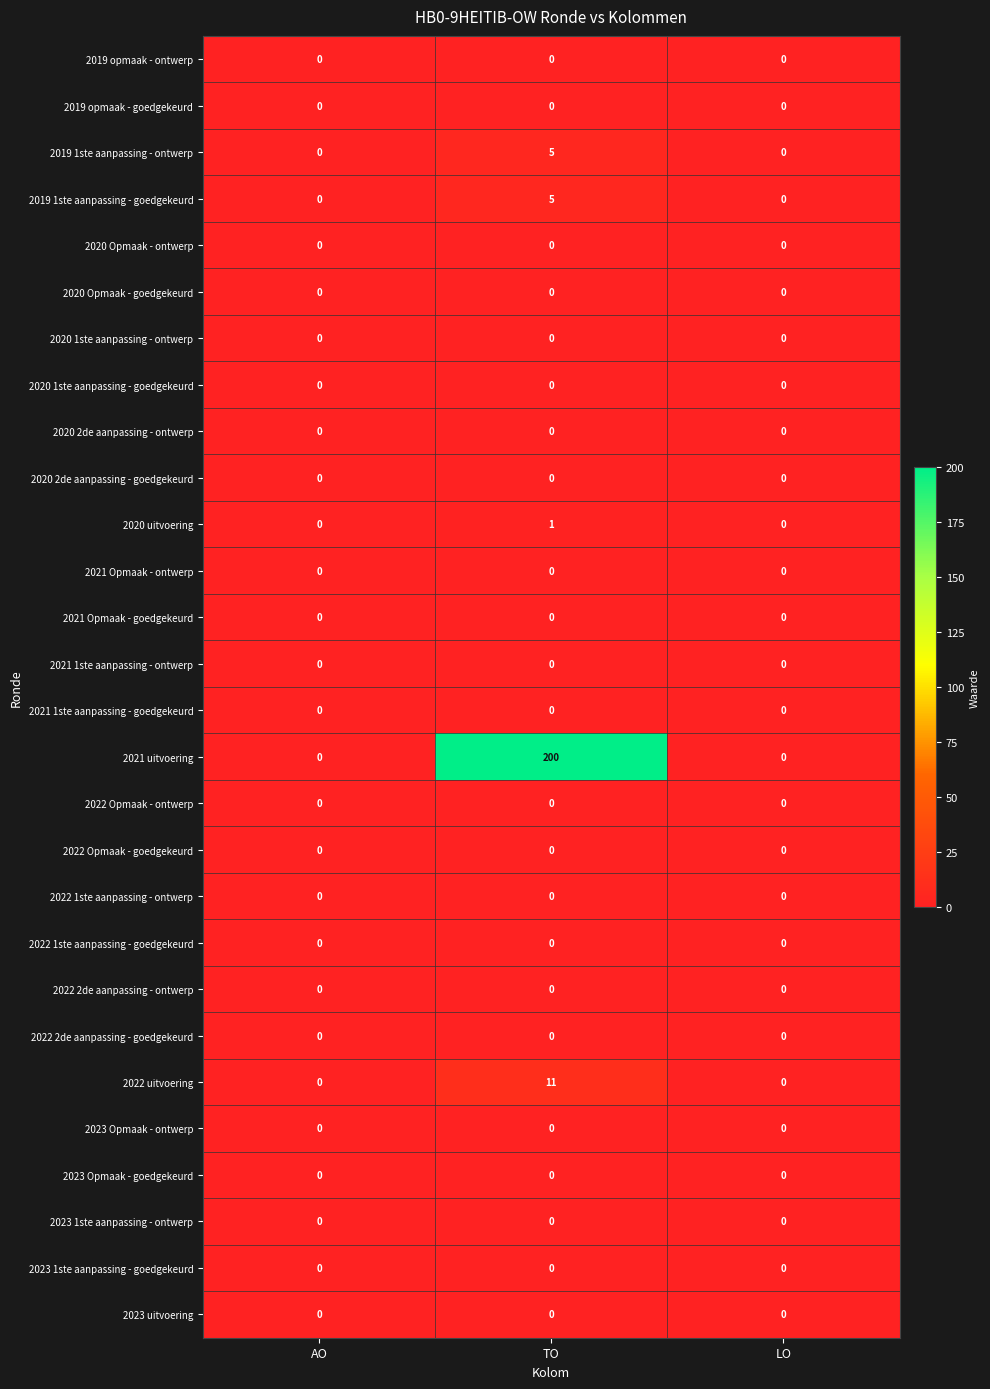

Which series has the largest total across all categories?

2021 uitvoering